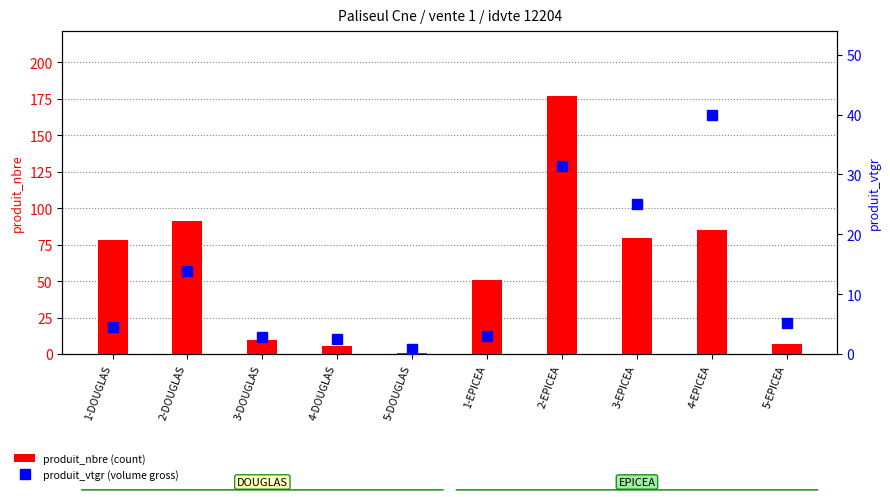

True or false: produit_nbre (count) has a value of 2.7 at 4-DOUGLAS.

False